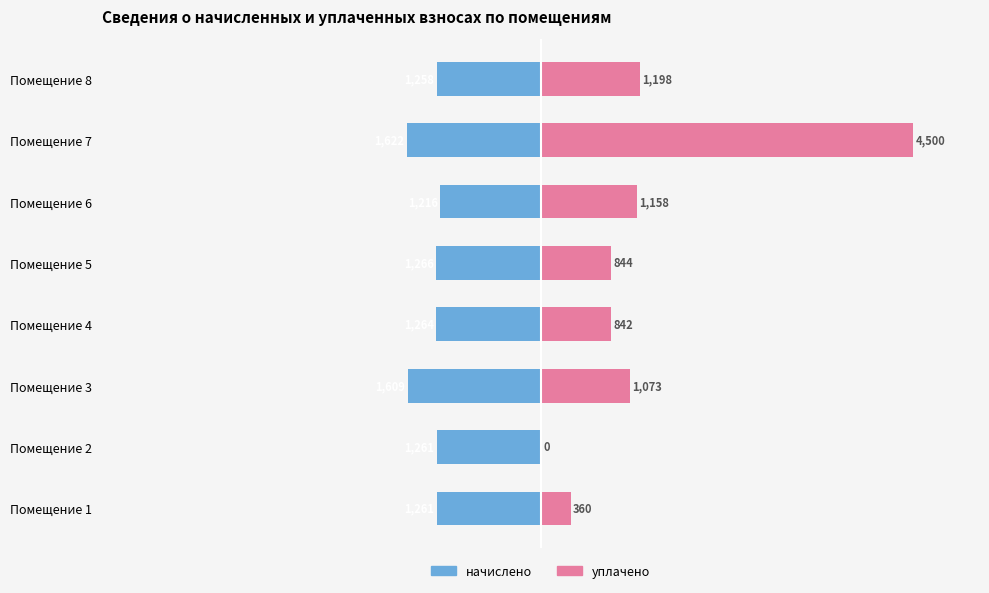

Reading left to right, list all the values displayed in this chart.

начислено: 0=-1260.9	1=-1260.9	2=-1608.8	3=-1263.5	4=-1266.2	5=-1216.4	6=-1621.9	7=-1258.3
уплачено: 0=360.1	1=0.0	2=1072.6	3=842.4	4=844.1	5=1158.3	6=4500.0	7=1198.2